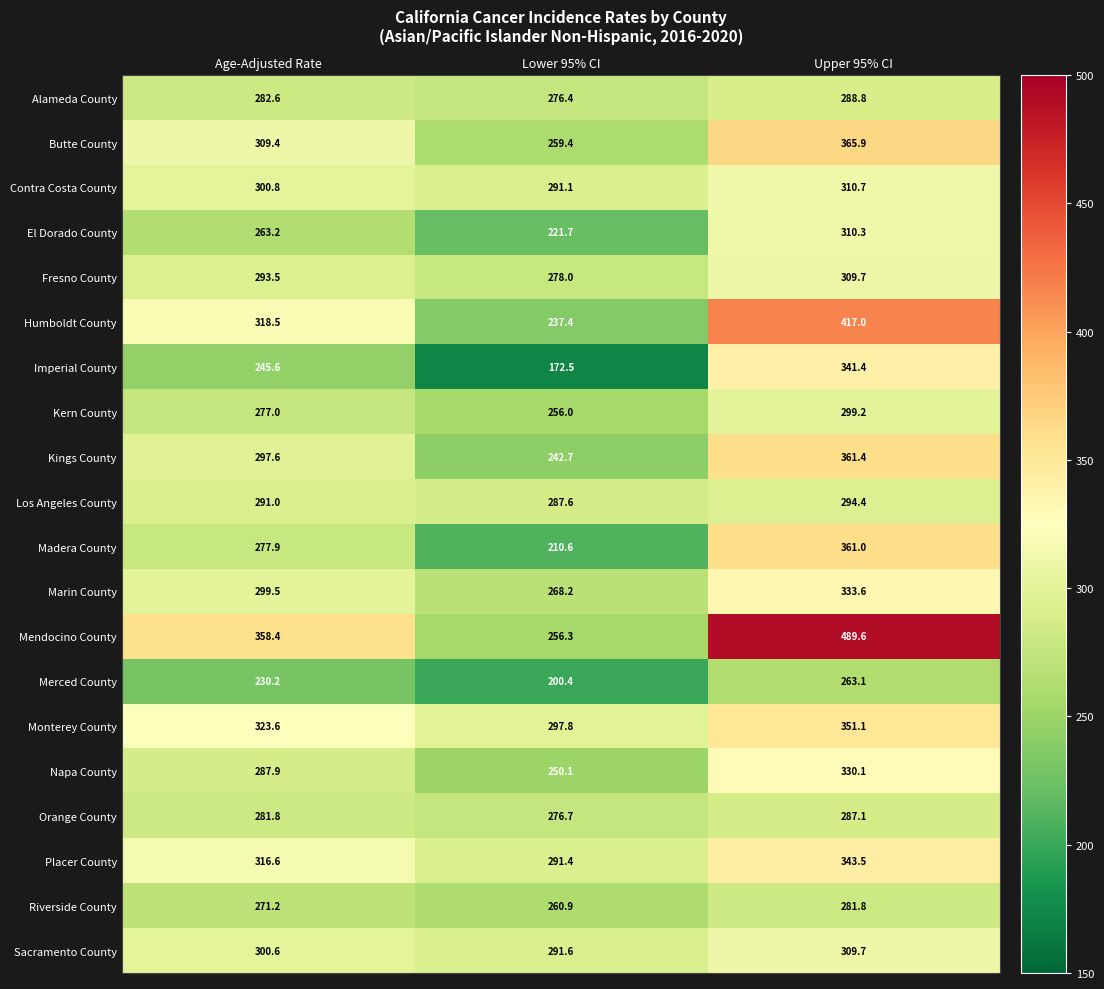

What is the approximate value of El Dorado County at Lower 95% CI?

221.7